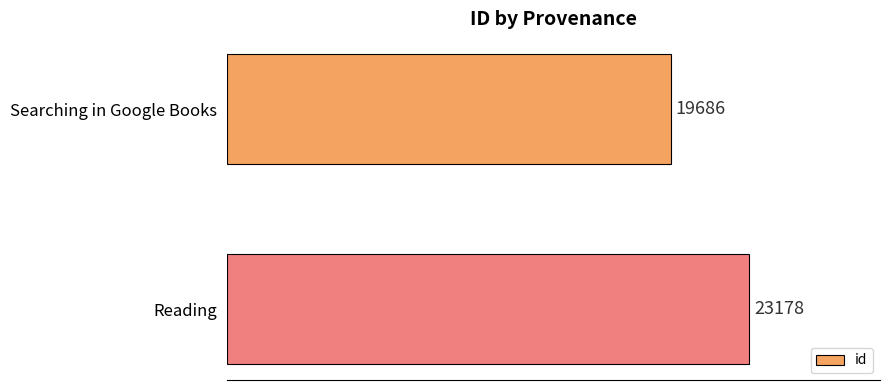

What is the ratio of the value at Reading to the value at Searching in Google Books?

1.2